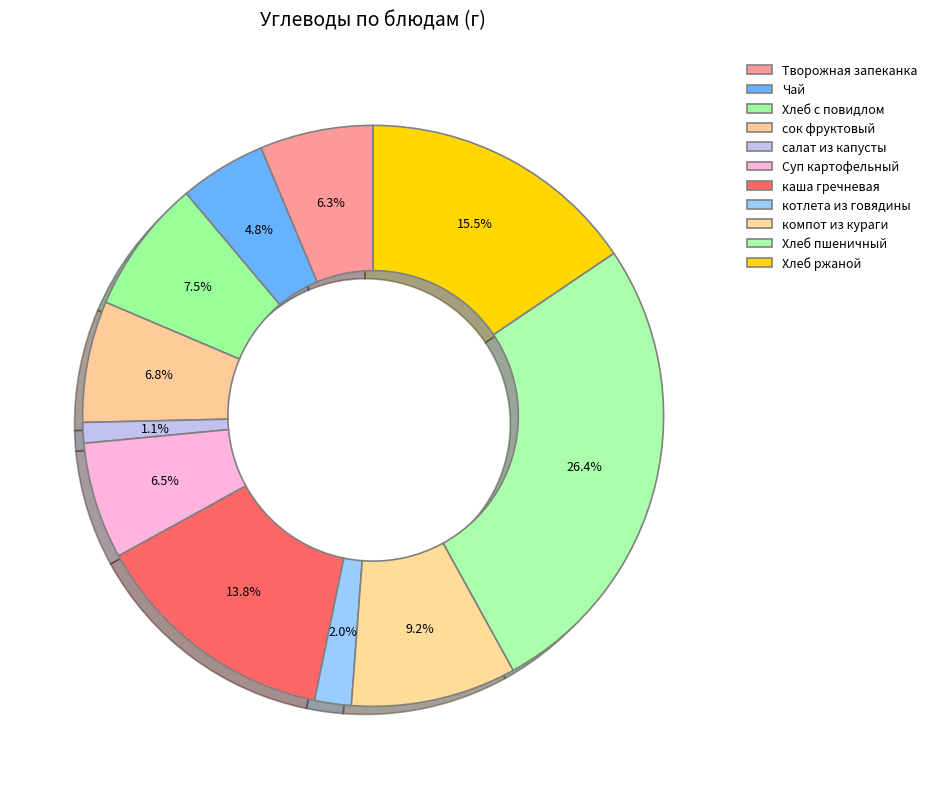

What is the largest slice in the pie chart?

Хлеб пшеничный